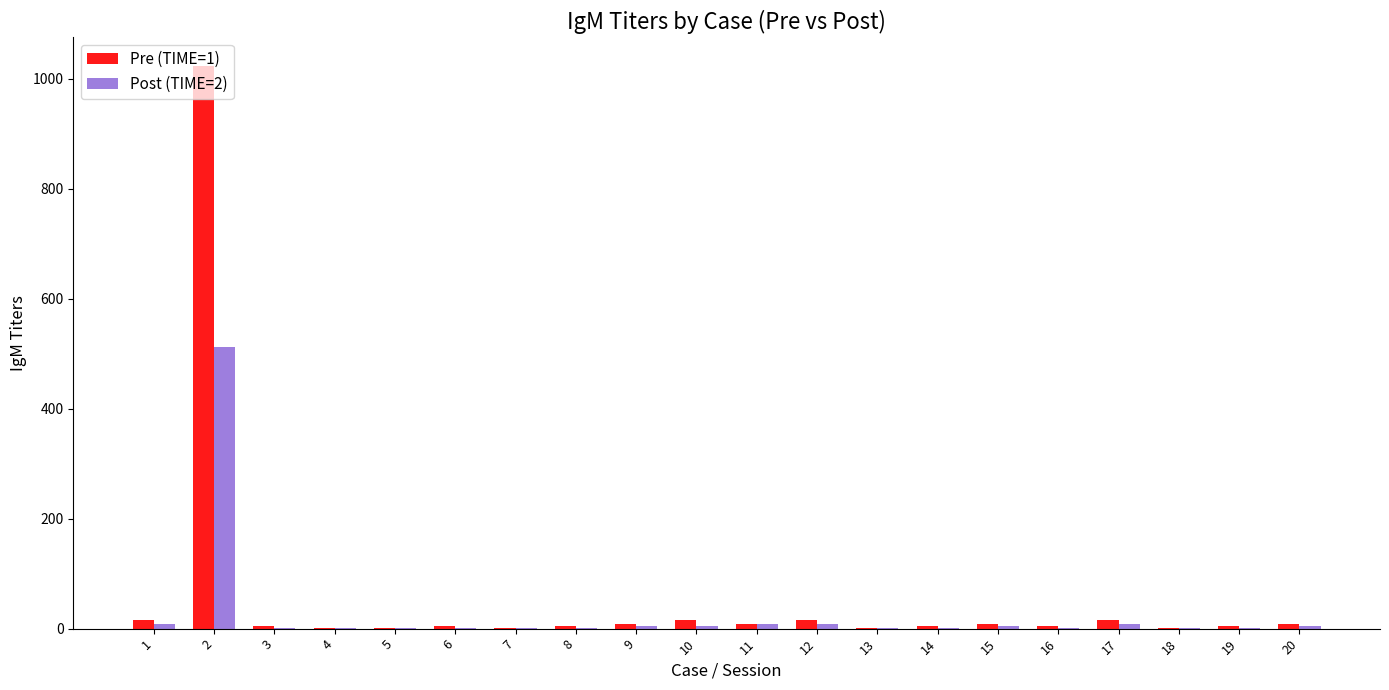

What is the maximum value shown in the chart?

1024